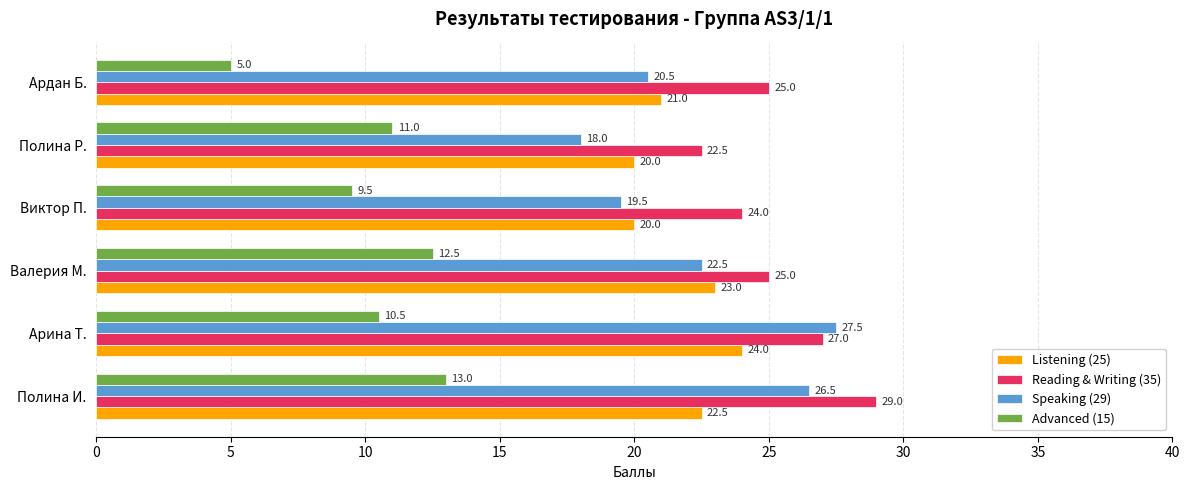

What are all the series names shown in the legend?

Listening (25), Reading & Writing (35), Speaking (29), Advanced (15)